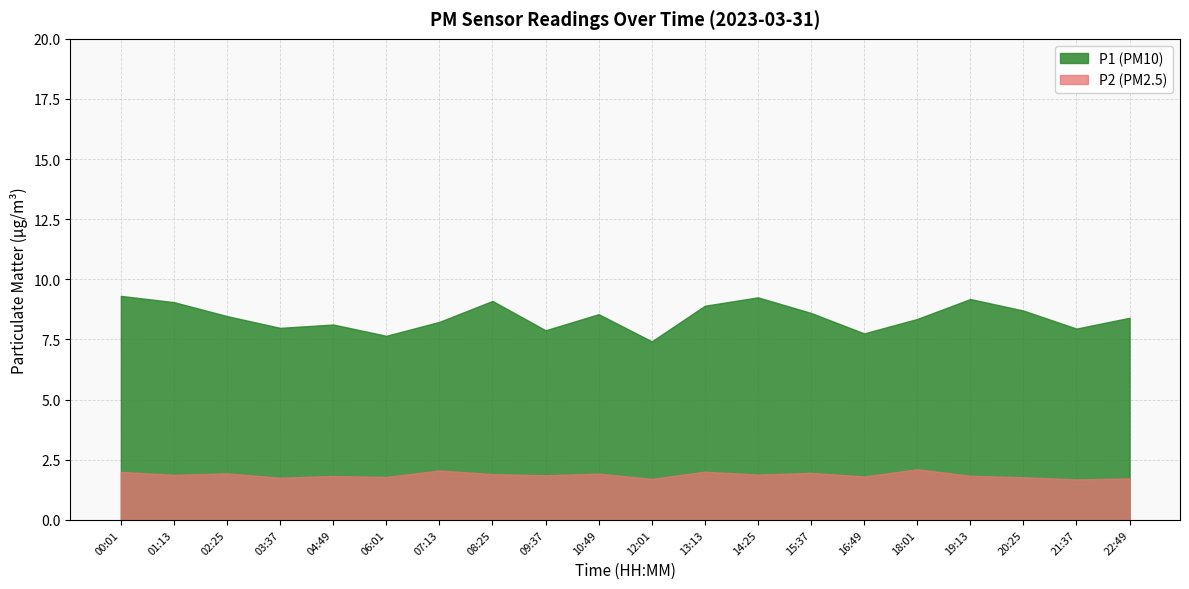

What are all the series names shown in the legend?

P1 (PM10), P2 (PM2.5)